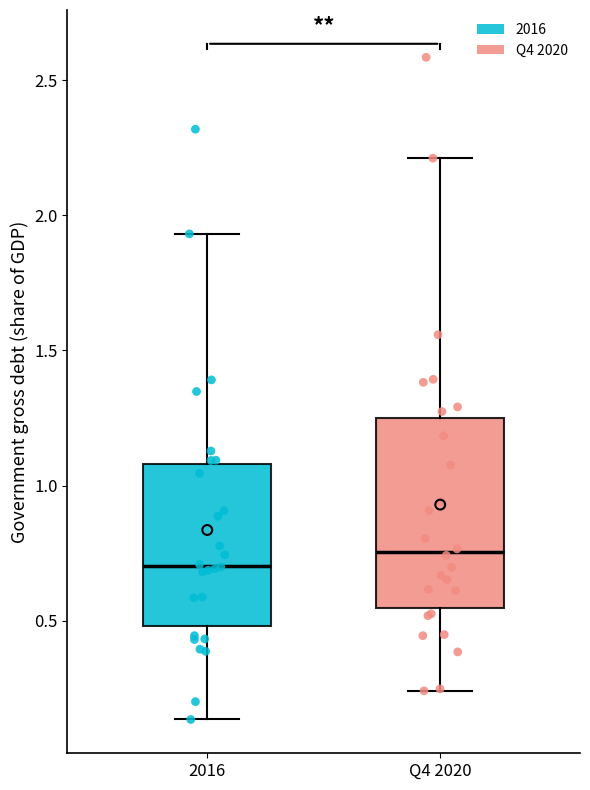

Reading left to right, transcribe this box plot: for each box, give where its median line is, the range the box spans, and where its two whiskers end, as read against the y-axis. The values are not printed on the chart, so give them approximately, as read against the axis.

2016: median 0.70, box 0.50 to 1.10, whiskers 0.15 to 1.95
Q4 2020: median 0.75, box 0.55 to 1.25, whiskers 0.25 to 2.20